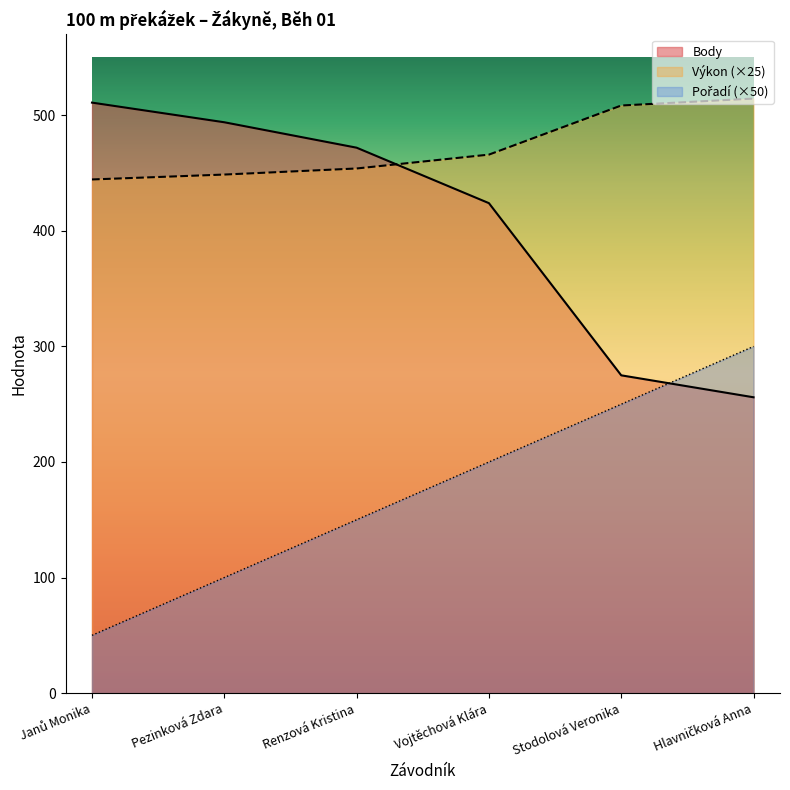

Between Renzová Kristina and Stodolová Veronika, which series saw the biggest shift?

Body